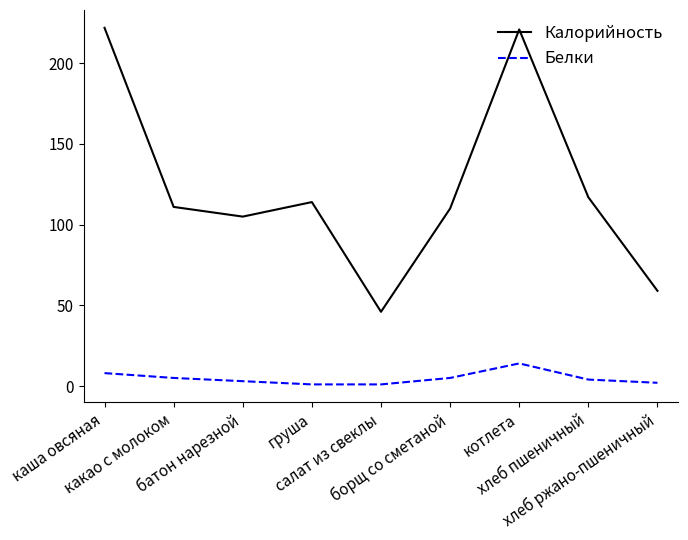

How many interior local peaks does the Белки series have?

1